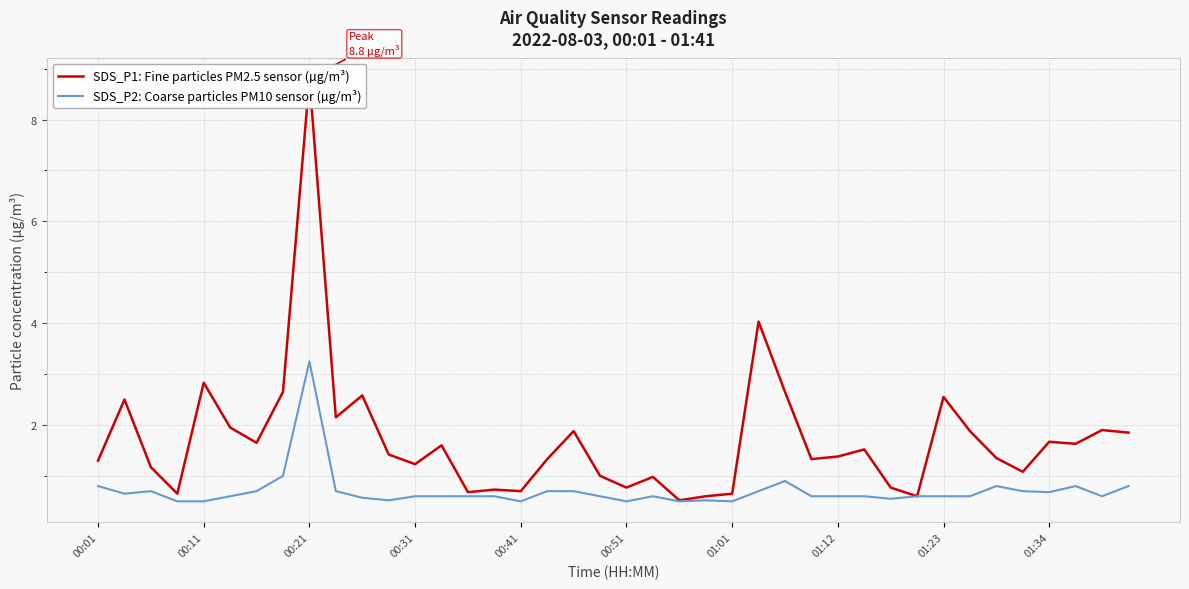

Which category has the highest value in the SDS_P2: Coarse particles PM10 sensor (µg/m³) series?

00:21